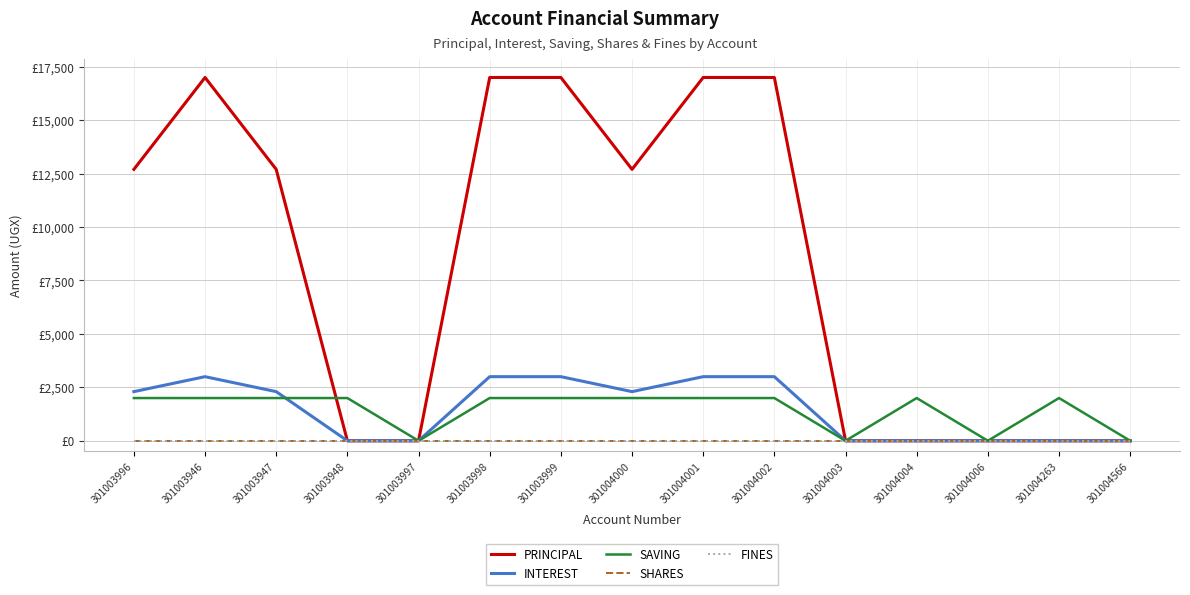

Reading right to left, extract all data points from this chart.

PRINCIPAL: 0	0	0	0	0	17000	17000	12700	17000	17000	0	0	12700	17000	12700
INTEREST: 0	0	0	0	0	3000	3000	2300	3000	3000	0	0	2300	3000	2300
SAVING: 0	2000	0	2000	0	2000	2000	2000	2000	2000	0	2000	2000	2000	2000
SHARES: 0	0	0	0	0	0	0	0	0	0	0	0	0	0	0
FINES: 0	0	0	0	0	0	0	0	0	0	0	0	0	0	0